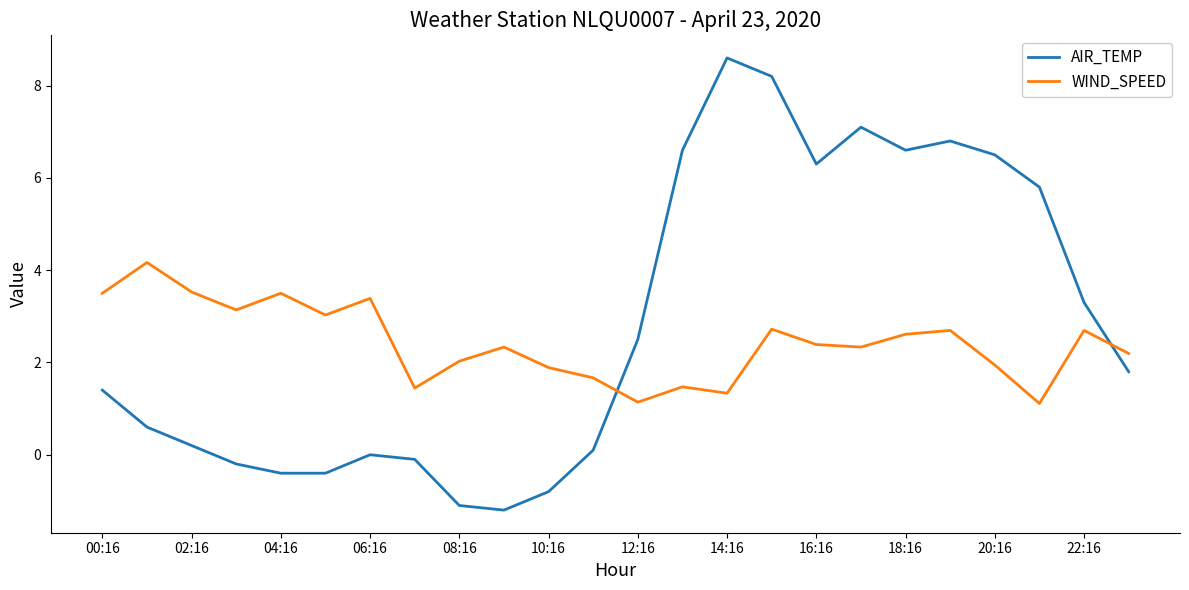

At how many categories does at least one series exceed 0?

24